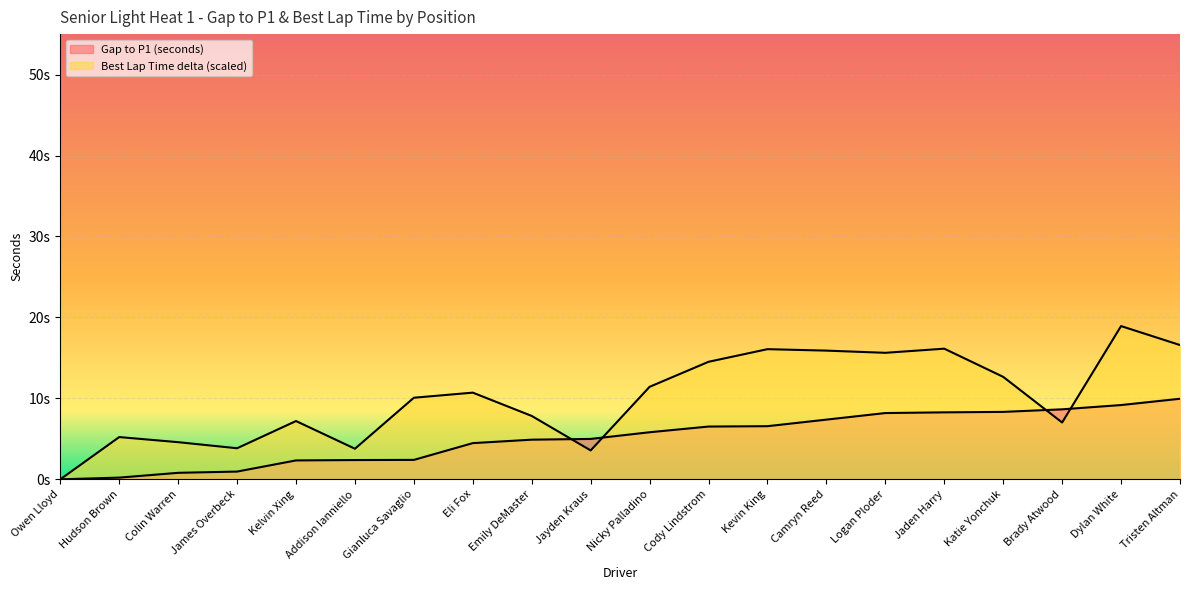

What is the approximate value of Gap to P1 (seconds) at Nicky Palladino?

5.8